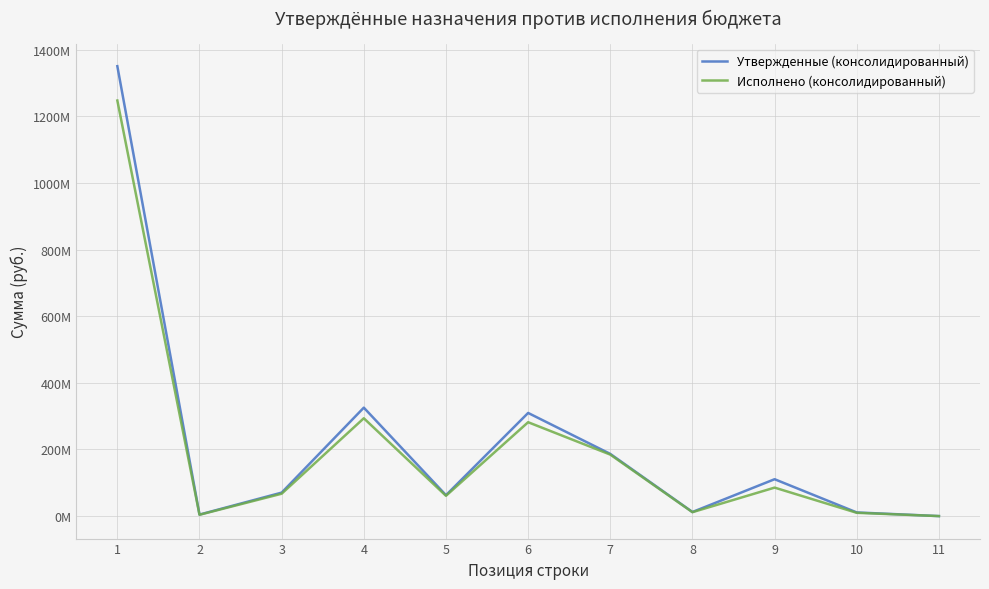

What are all the series names shown in the legend?

Утвержденные (консолидированный), Исполнено (консолидированный)